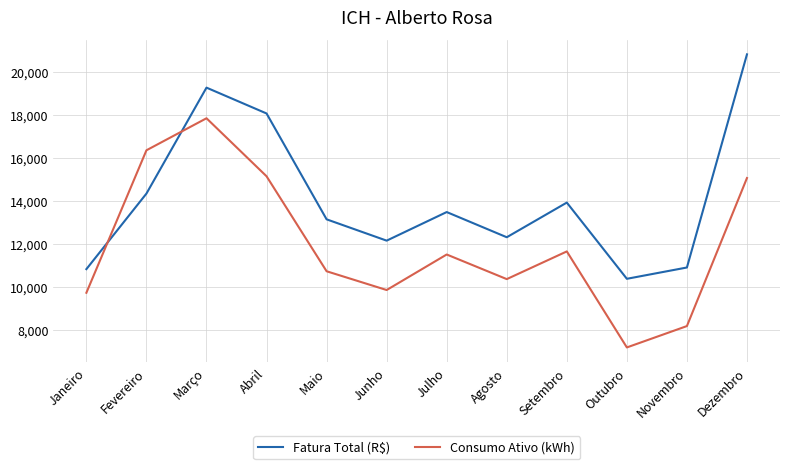

Where is Fatura Total (R$) nearest to the value 15599?

Fevereiro